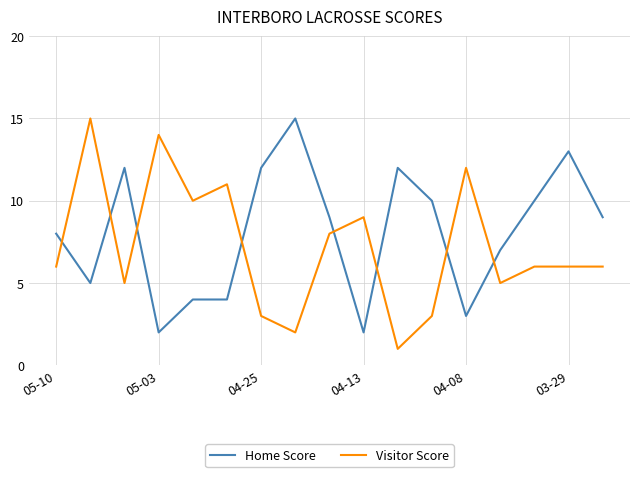

Reading right to left, transcribe all the data shown in this chart.

Home Score: 9	13	10	7	3	10	12	2	9	15	12	4	4	2	12	5	8
Visitor Score: 6	6	6	5	12	3	1	9	8	2	3	11	10	14	5	15	6